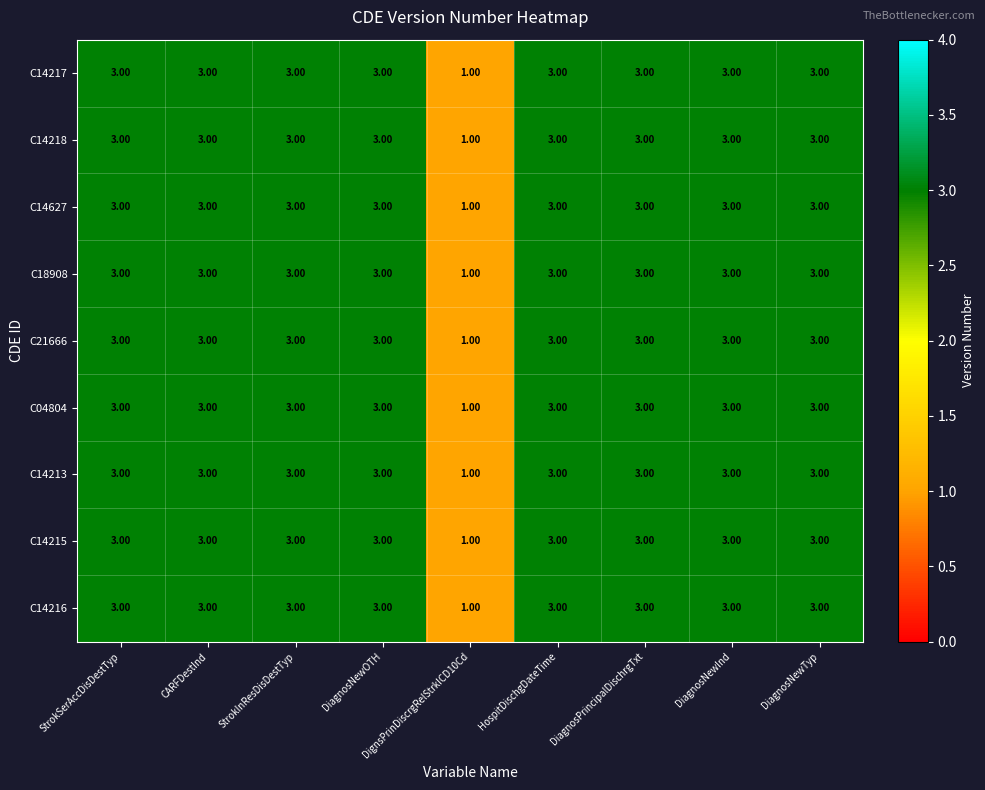

What is the sum of all C18908 values?

25